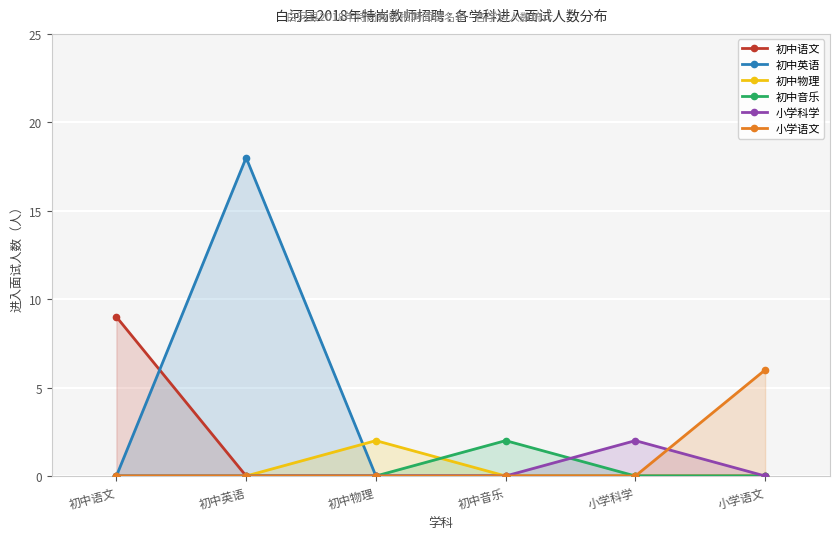

In 初中英语, how many points are higher than both neighbors (excluding endpoints)?

1